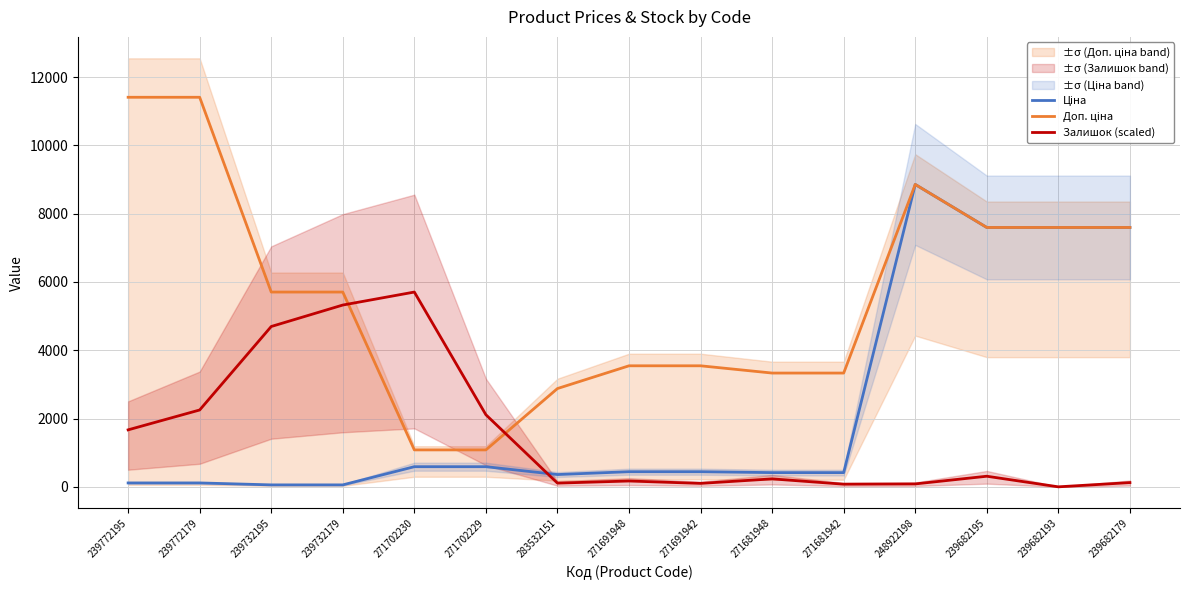

The value of Залишок (scaled) at 239772179 is 2251.0. True or false?

True